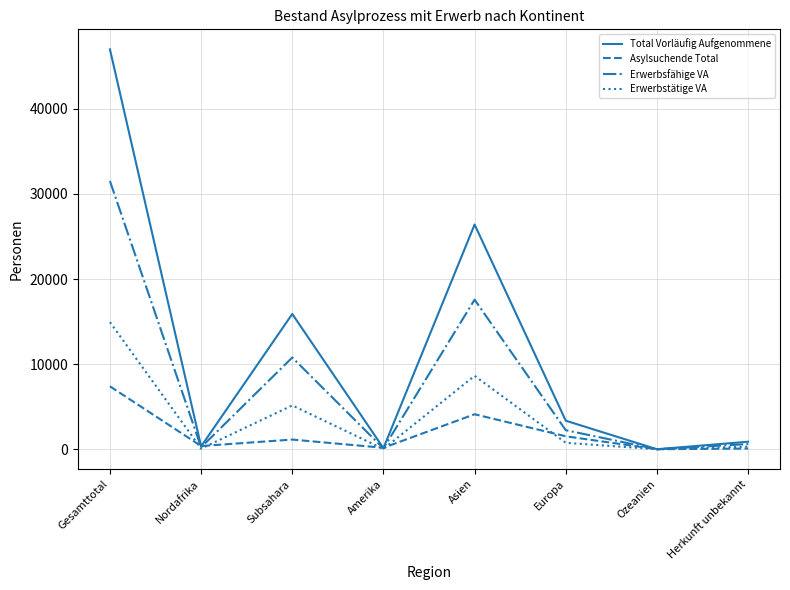

Which series has the widest spread of values?

Total Vorläufig Aufgenommene